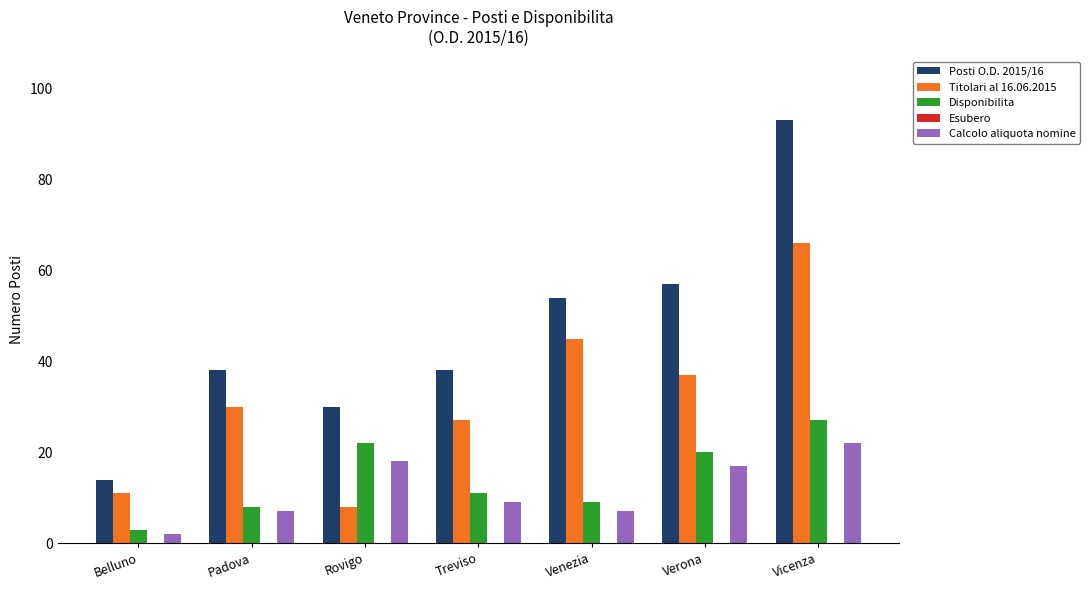

What is the difference between the Calcolo aliquota nomine values at Padova and Rovigo?

11